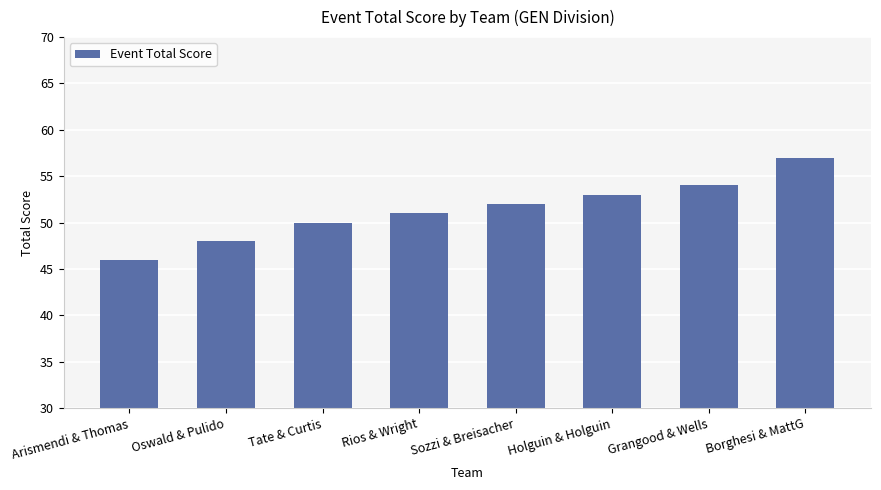

The chart shows a value of 54 at Grangood & Wells. True or false?

True